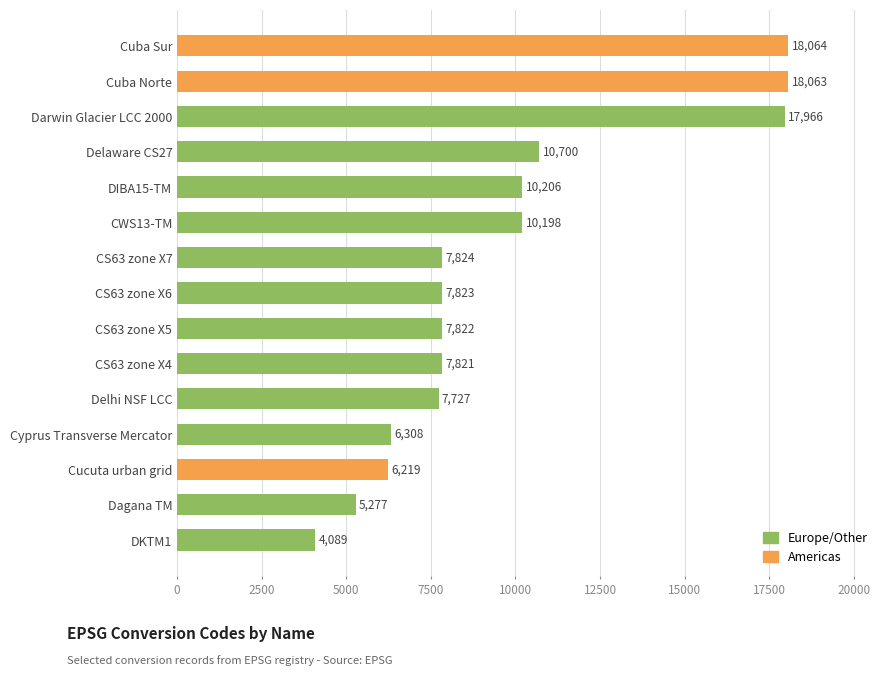

What is the ratio of the value at Cucuta urban grid to the value at Dagana TM?

1.2